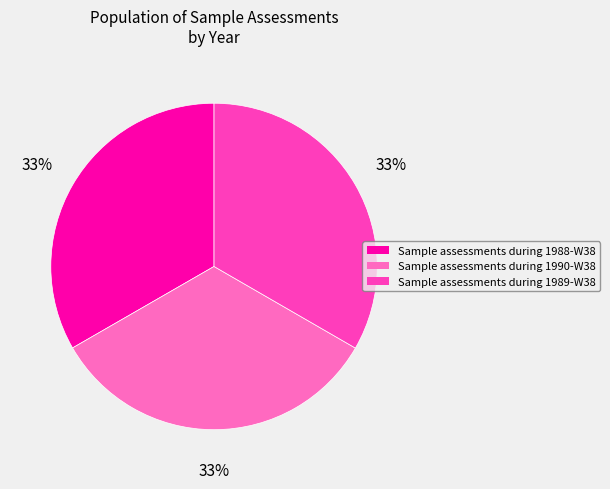

Is there a majority slice in this chart?

No